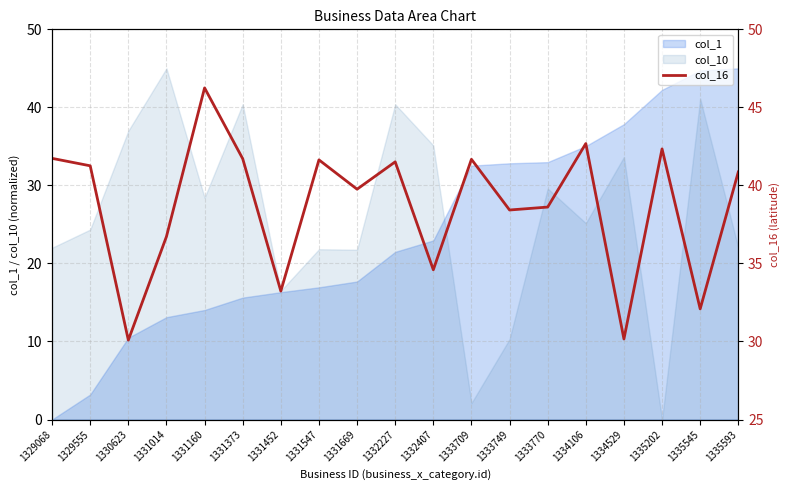

Which has a higher value, 1331452 or 1333749?

1333749